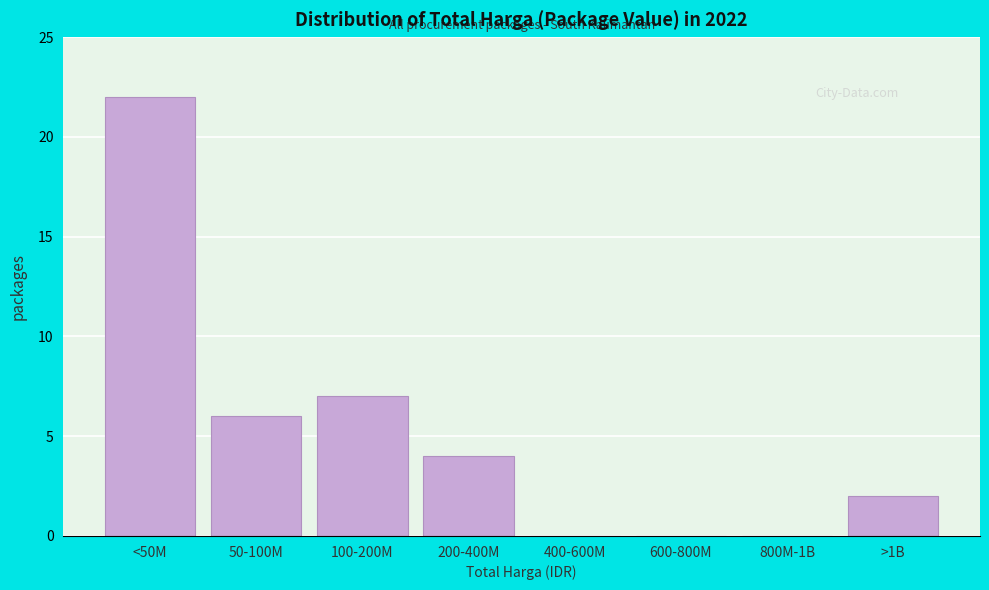

Reading left to right, list all the values displayed in this chart.

<50M=22	50-100M=6	100-200M=7	200-400M=4	400-600M=0	600-800M=0	800M-1B=0	>1B=2